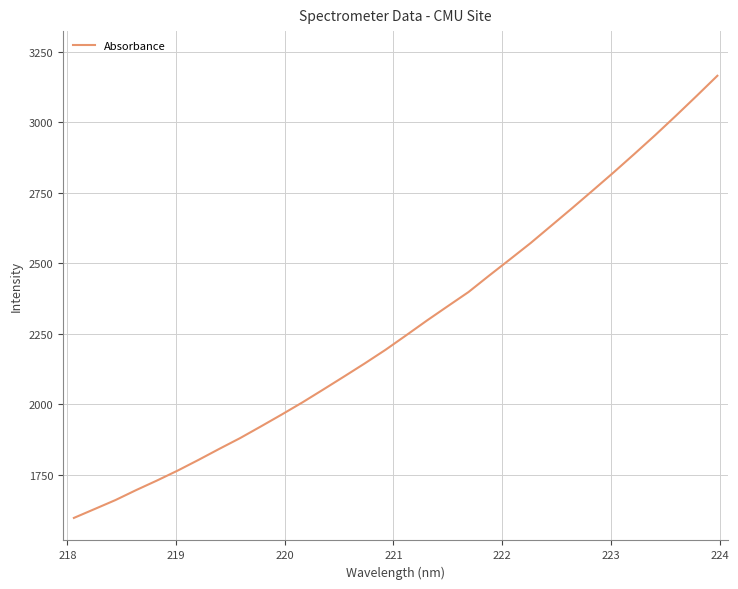

What is the maximum value shown in the chart?

3164.8